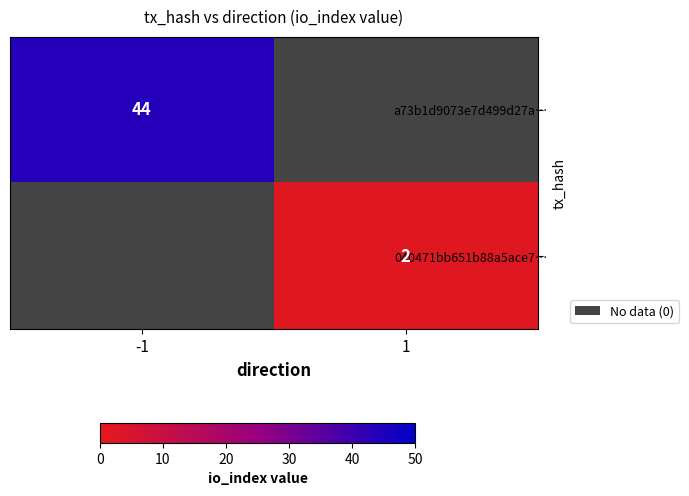

Between 1 and -1, which is larger?

-1